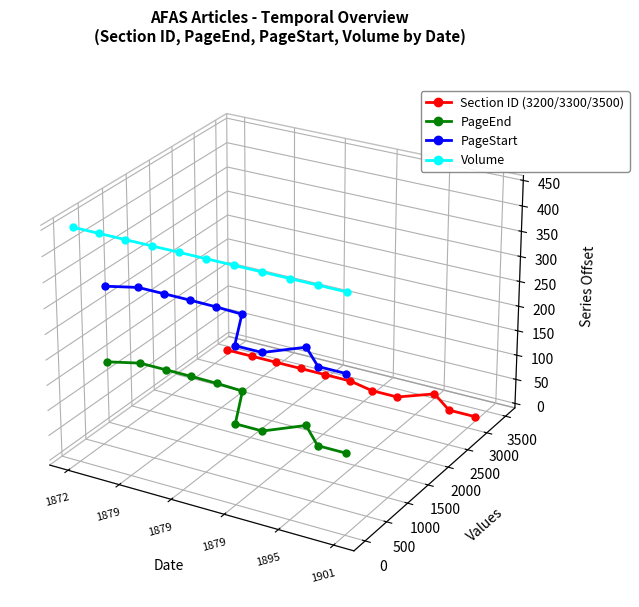

How many lines are shown in the chart?

4